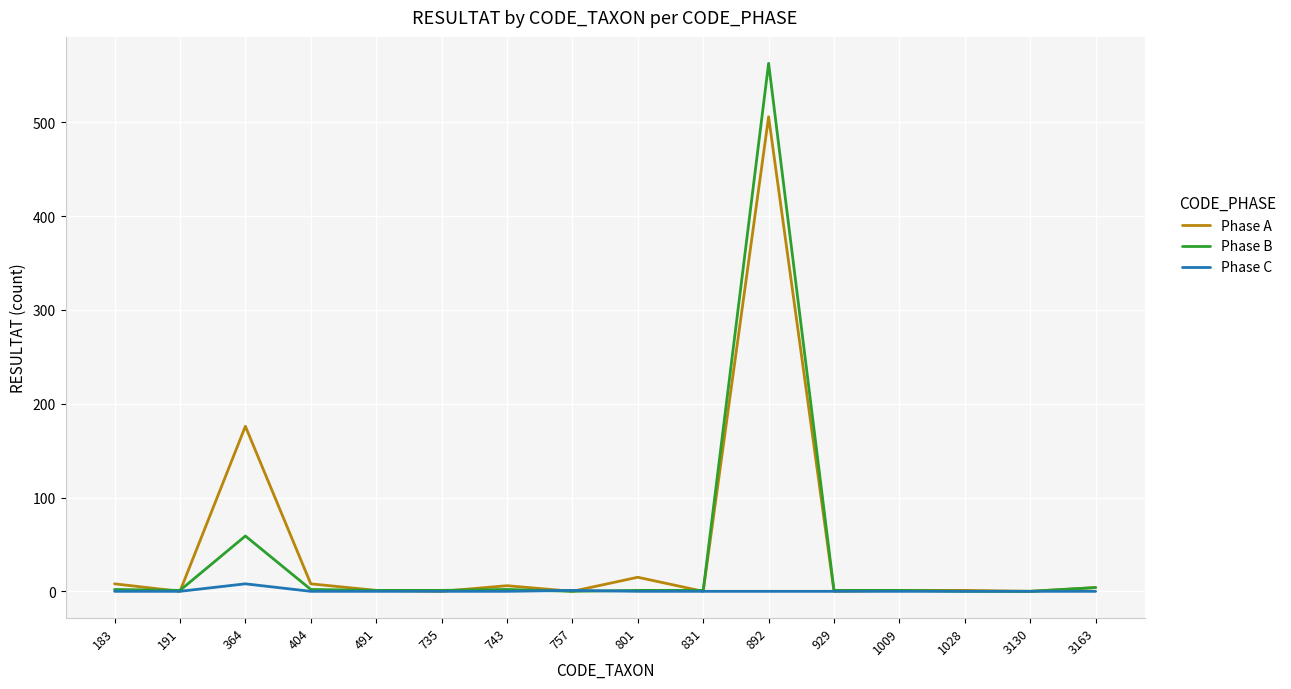

What is the highest value of the Phase A series?

506